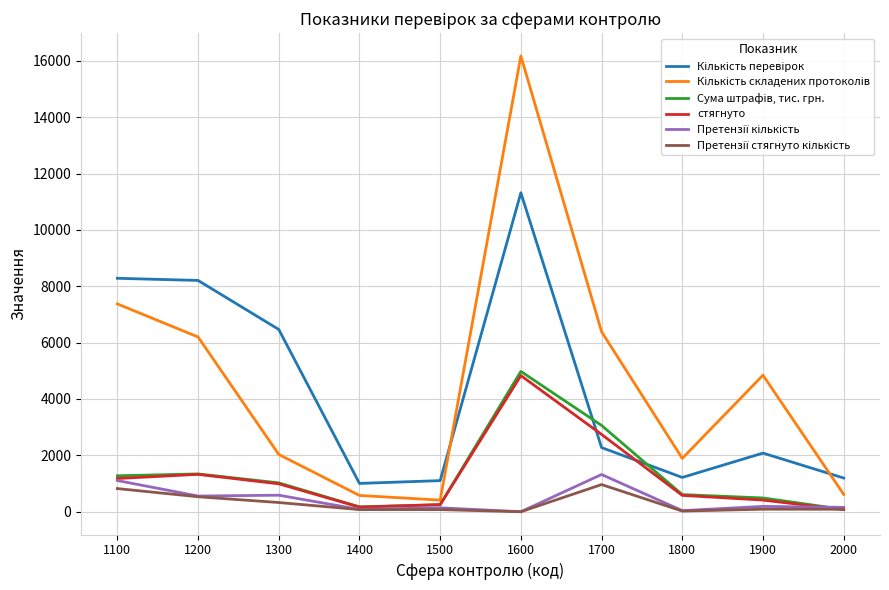

What is the difference between the highest and lowest values at 1100?

7461.0